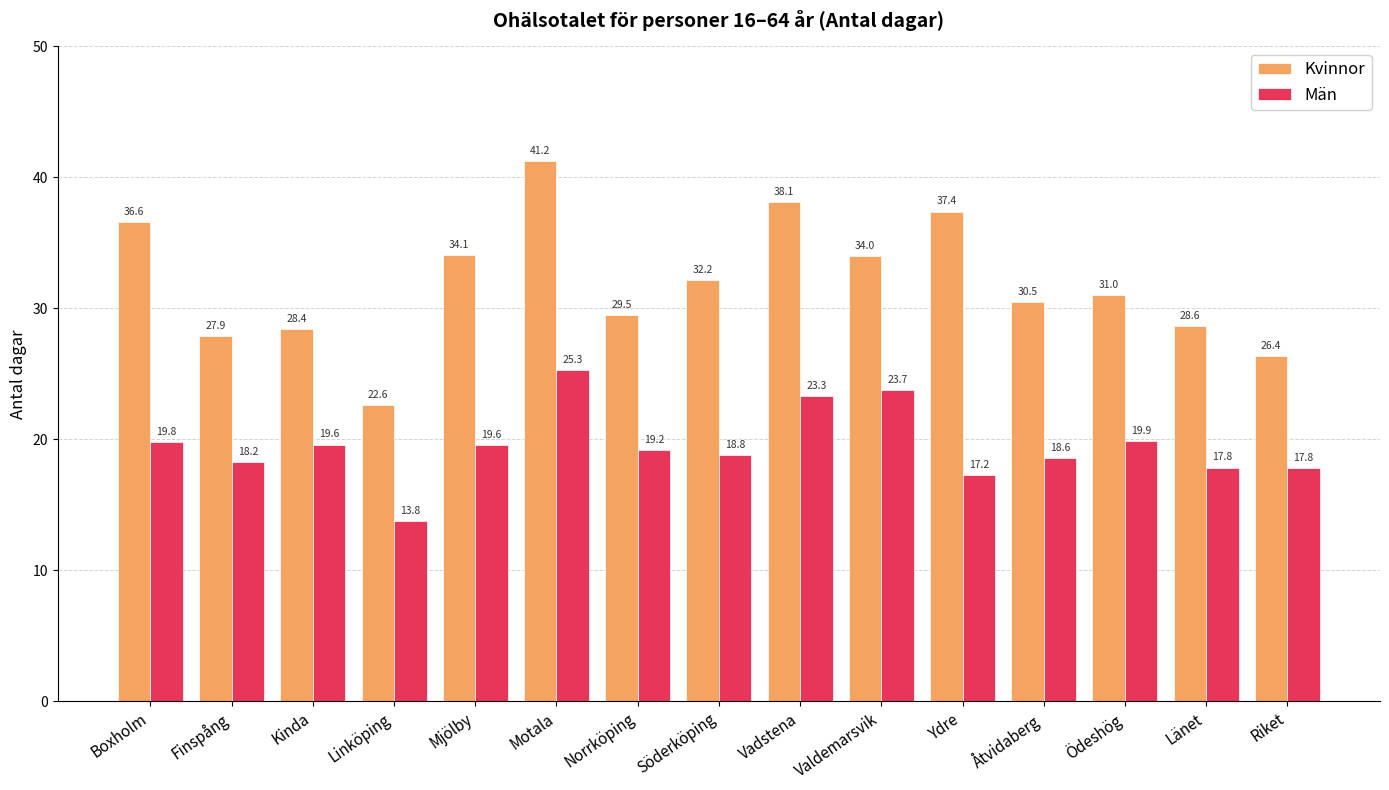

What is the total value across all series at Norrköping?

48.7